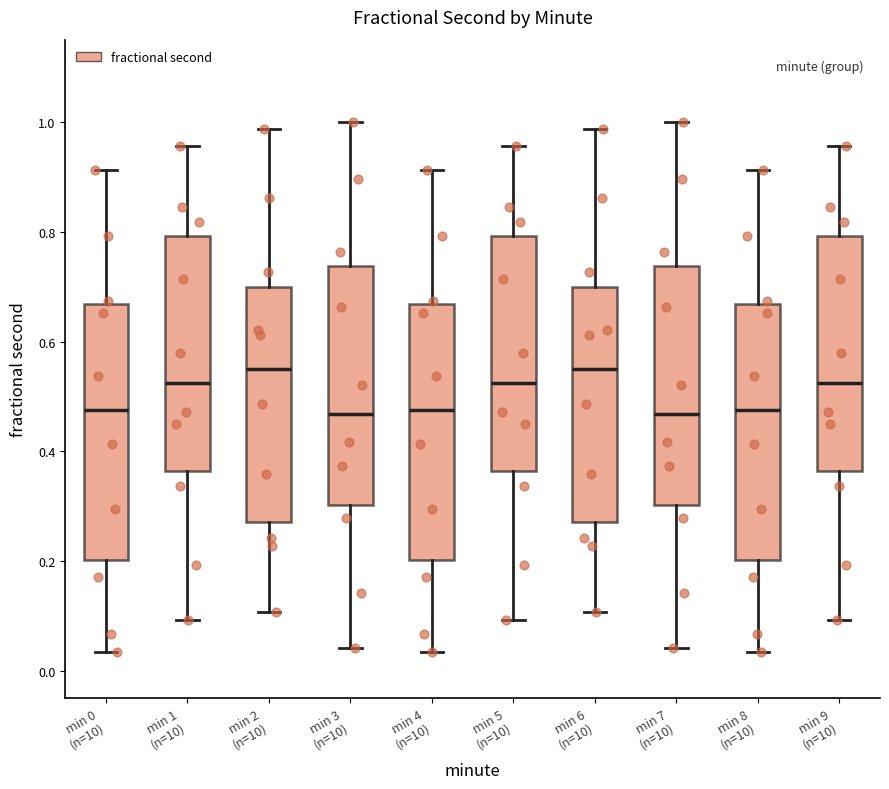

Reading left to right, read every box against the y-axis: the position of its median line, the range the box covers, and the ends of its whiskers. The values are not printed on the chart, so give them approximately, as read against the axis.

min 0 (n=10): median 0.48, box 0.20 to 0.66, whiskers 0.04 to 0.92
min 1 (n=10): median 0.52, box 0.36 to 0.80, whiskers 0.10 to 0.96
min 2 (n=10): median 0.54, box 0.28 to 0.70, whiskers 0.10 to 0.98
min 3 (n=10): median 0.46, box 0.30 to 0.74, whiskers 0.04 to 1.00
min 4 (n=10): median 0.48, box 0.20 to 0.66, whiskers 0.04 to 0.92
min 5 (n=10): median 0.52, box 0.36 to 0.80, whiskers 0.10 to 0.96
min 6 (n=10): median 0.54, box 0.28 to 0.70, whiskers 0.10 to 0.98
min 7 (n=10): median 0.46, box 0.30 to 0.74, whiskers 0.04 to 1.00
min 8 (n=10): median 0.48, box 0.20 to 0.66, whiskers 0.04 to 0.92
min 9 (n=10): median 0.52, box 0.36 to 0.80, whiskers 0.10 to 0.96